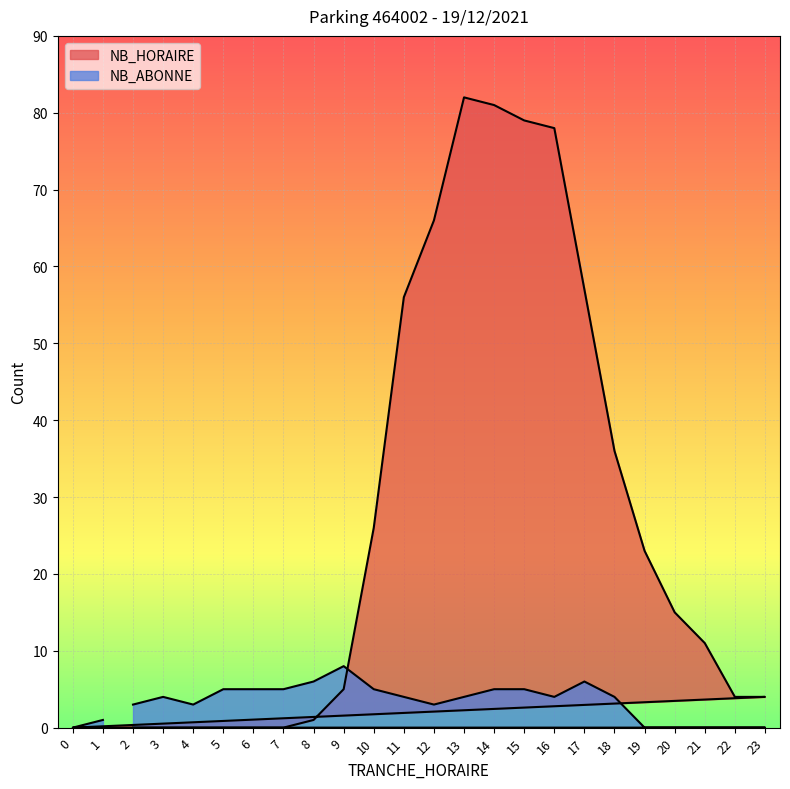

At which category does the chart reach its peak across all series?

13